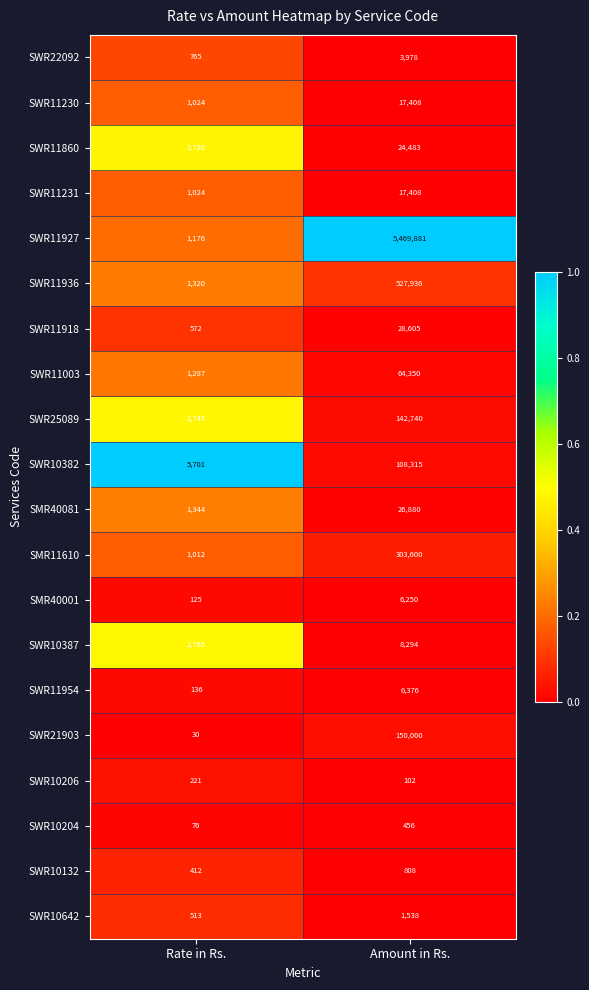

Is the value of SWR11927 at Amount in Rs. greater than the value of SWR11860 at Rate in Rs.?

Yes